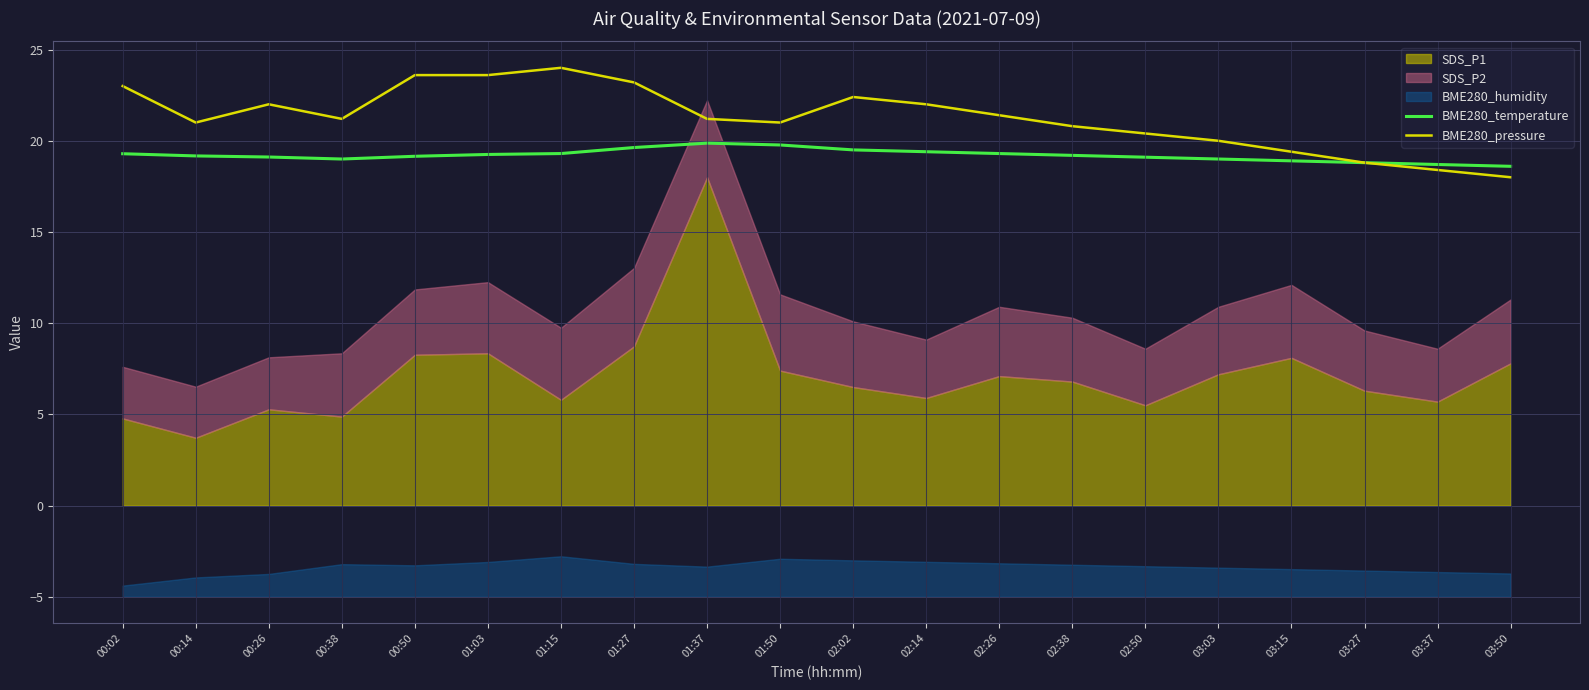

Which series ends up on top after the final intersection of BME280_temperature and BME280_pressure?

BME280_temperature